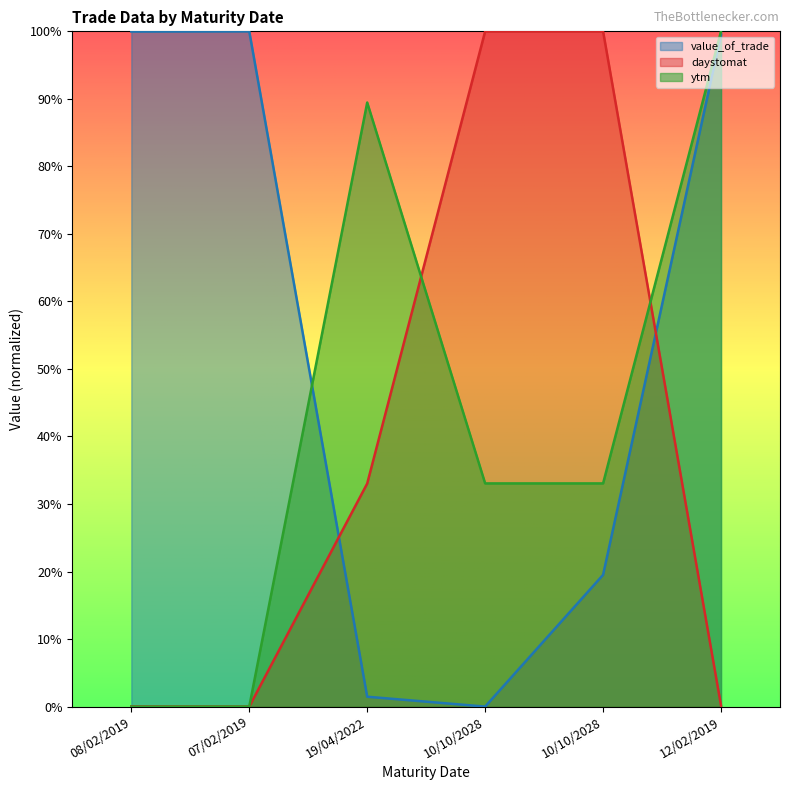

Which series has the largest total across all categories?

value_of_trade